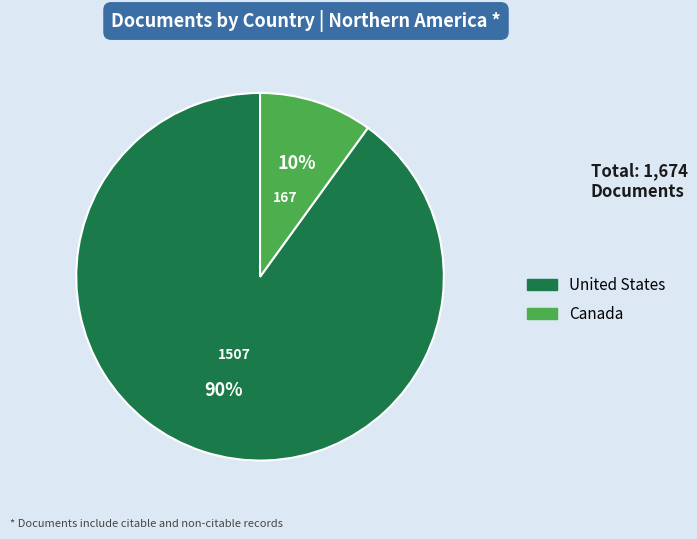

To the nearest percent, what percentage of the pie is Canada?

10%